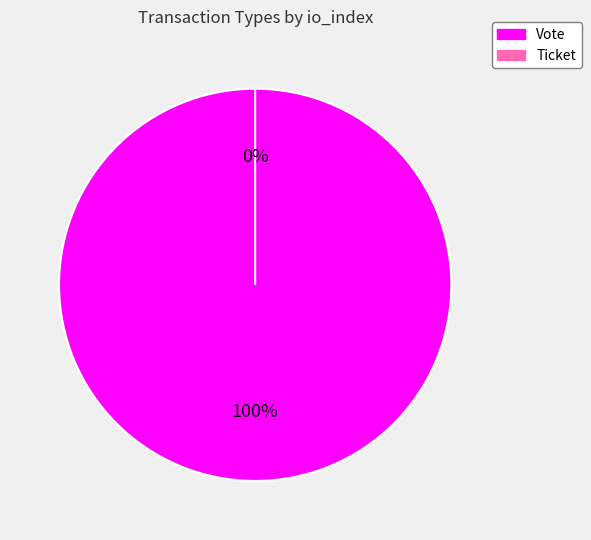

To the nearest percent, what percentage of the pie is Vote?

100%